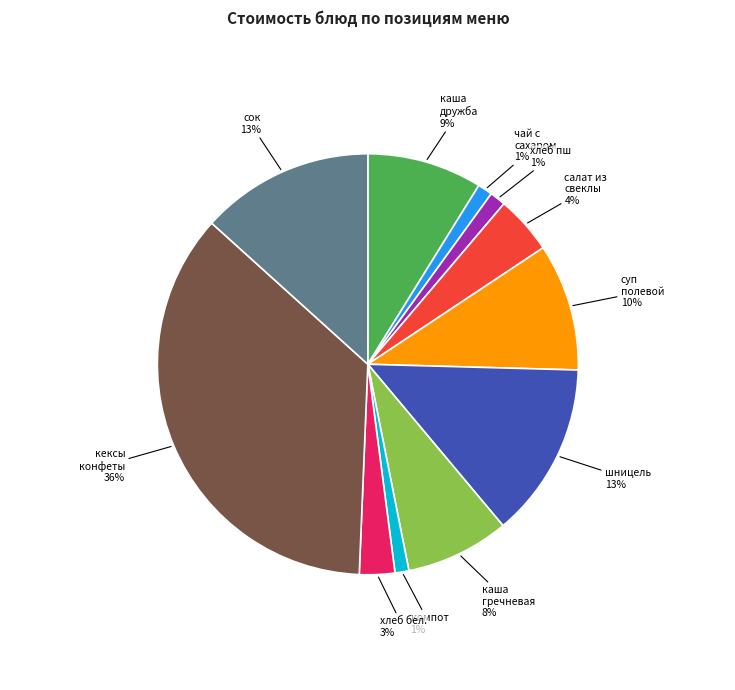

Combined, do хлеб бел. and салат из свеклы account for over 50%?

No